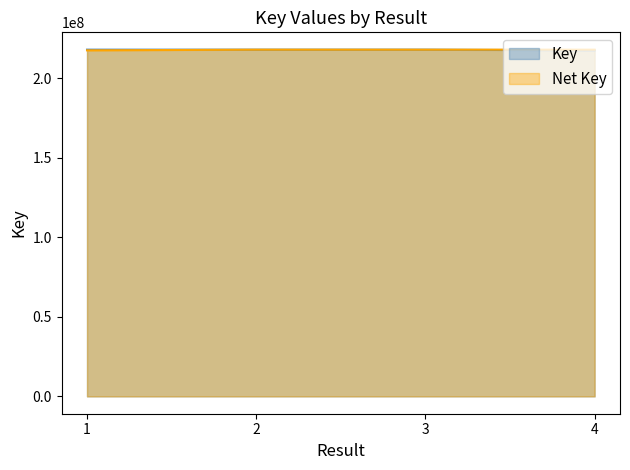

What are all the series names shown in the legend?

Key, Net Key